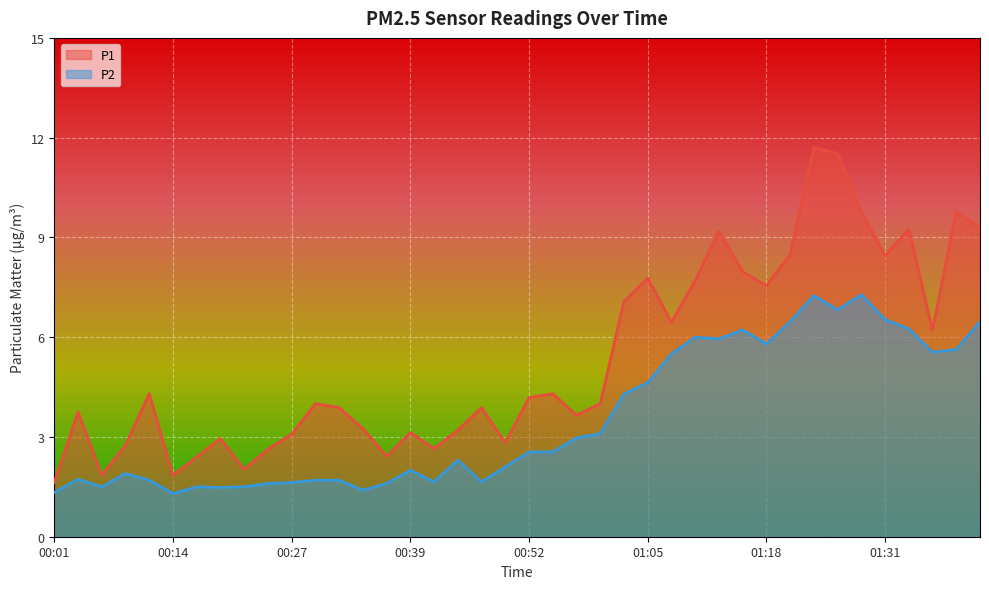

Rank the series by their average value, from lowest to highest.

P2, P1